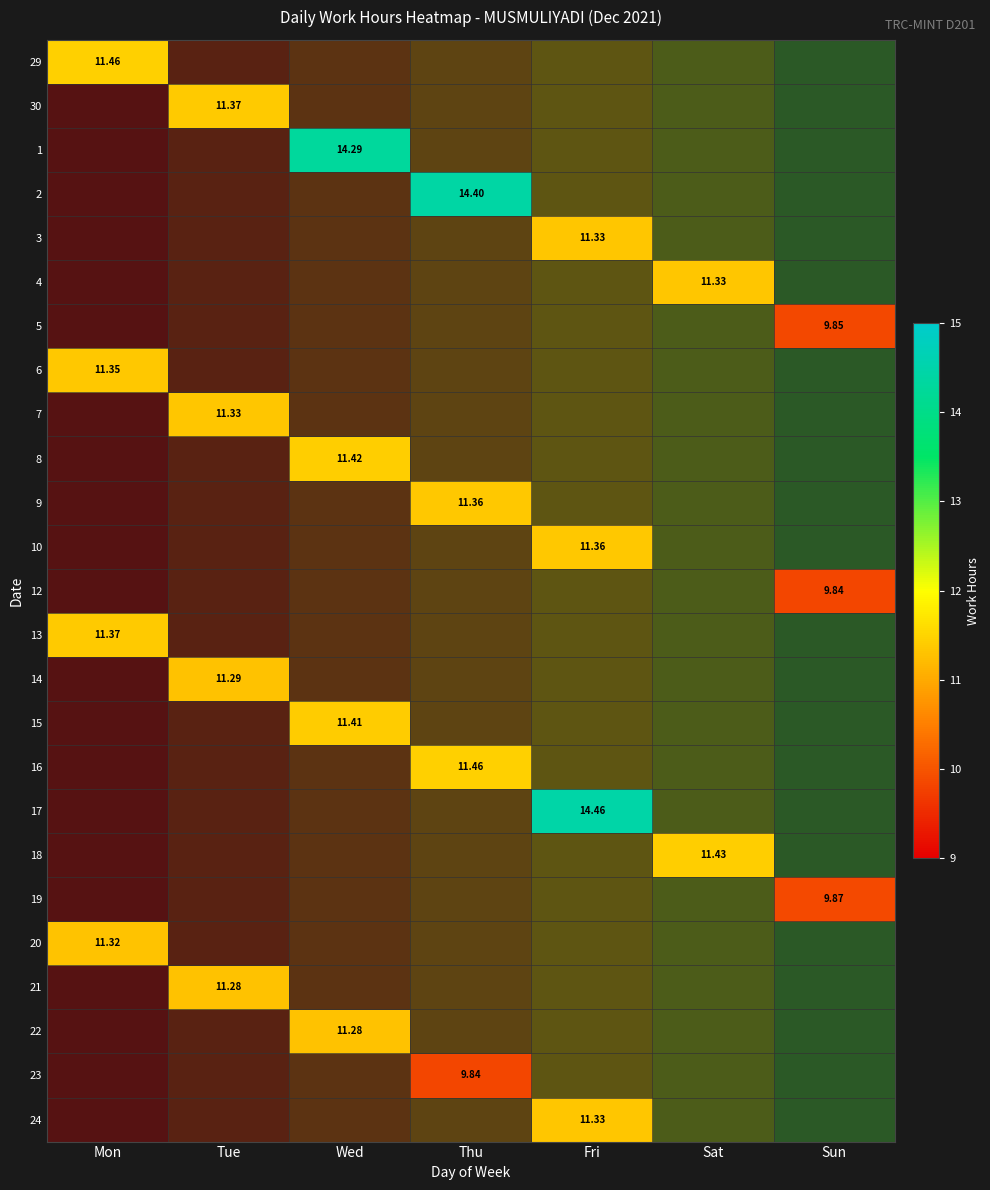

Which has a higher value, Fri or Sat?

Sat